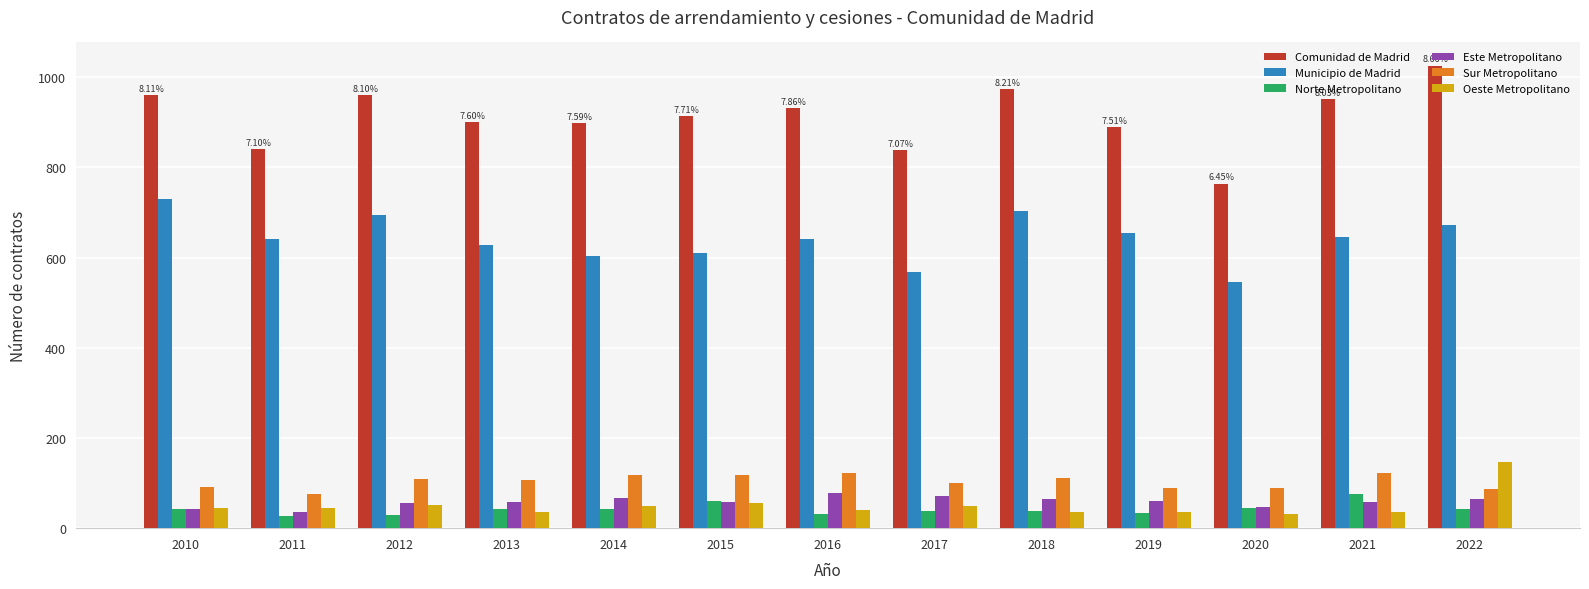

What are all the series names shown in the legend?

Comunidad de Madrid, Municipio de Madrid, Norte Metropolitano, Este Metropolitano, Sur Metropolitano, Oeste Metropolitano